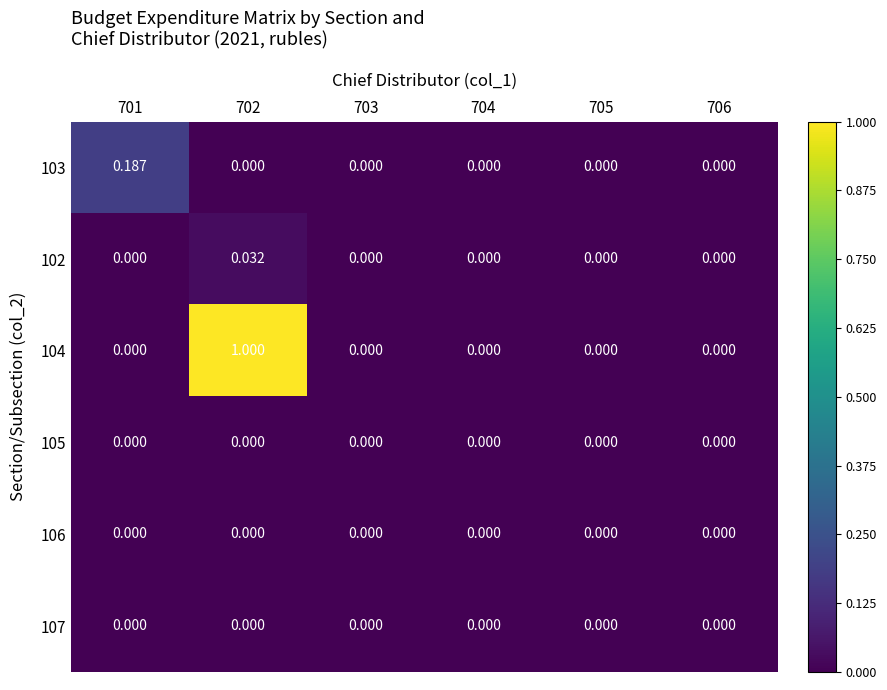

Reading right to left, list all the values displayed in this chart.

103: 706=0.0	705=0.0	704=0.0	703=0.0	702=0.0	701=0.2
102: 706=0.0	705=0.0	704=0.0	703=0.0	702=0.0	701=0.0
104: 706=0.0	705=0.0	704=0.0	703=0.0	702=1.0	701=0.0
105: 706=0.0	705=0.0	704=0.0	703=0.0	702=0.0	701=0.0
106: 706=0.0	705=0.0	704=0.0	703=0.0	702=0.0	701=0.0
107: 706=0.0	705=0.0	704=0.0	703=0.0	702=0.0	701=0.0